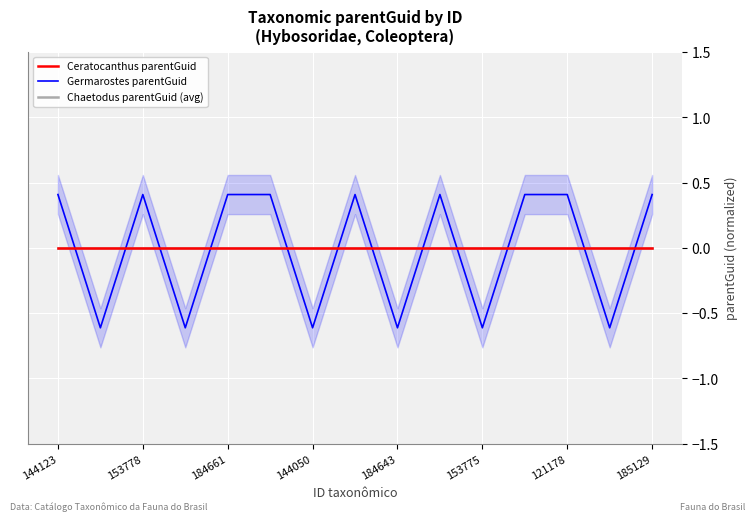

The value of Germarostes parentGuid at 144050 is -0.9. True or false?

False